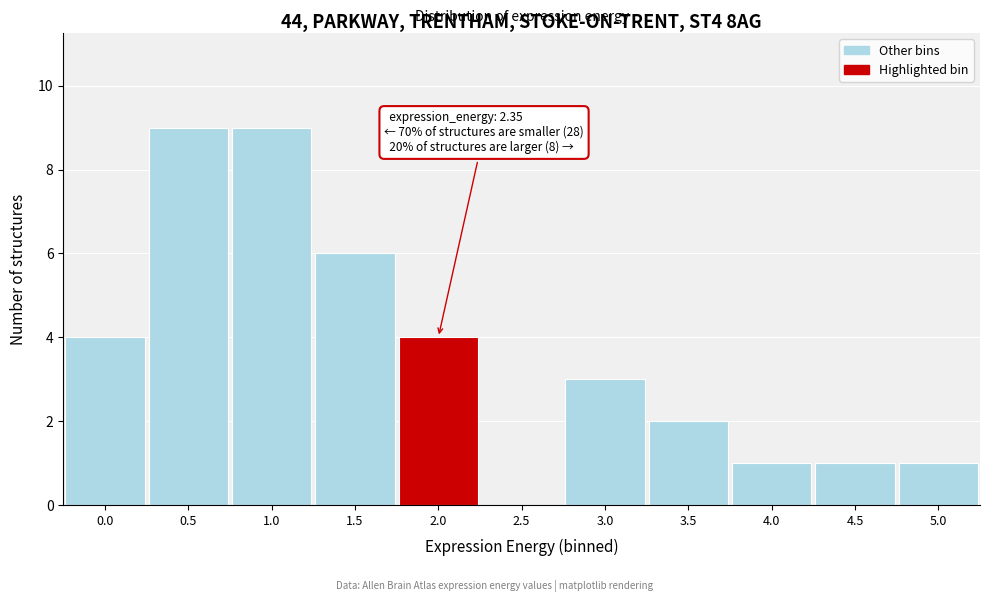

Reading right to left, list all the values displayed in this chart.

5.0=1	4.5=1	4.0=1	3.5=2	3.0=3	2.5=0	2.0=4	1.5=6	1.0=9	0.5=9	0.0=4